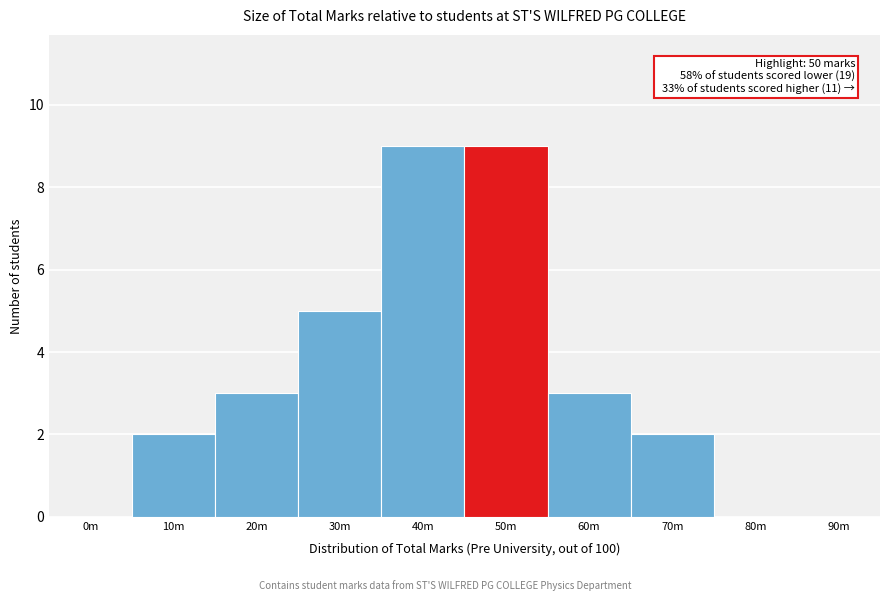

Reading left to right, list all the values displayed in this chart.

0m=0	10m=2	20m=3	30m=5	40m=9	50m=9	60m=3	70m=2	80m=0	90m=0